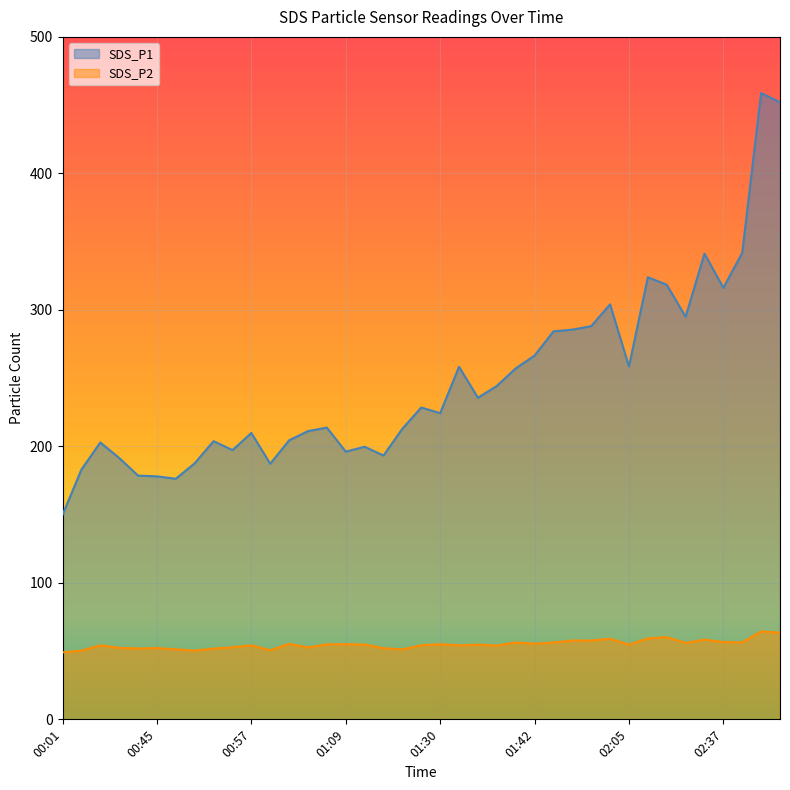

Does the chart display data point markers on the line(s)?

No